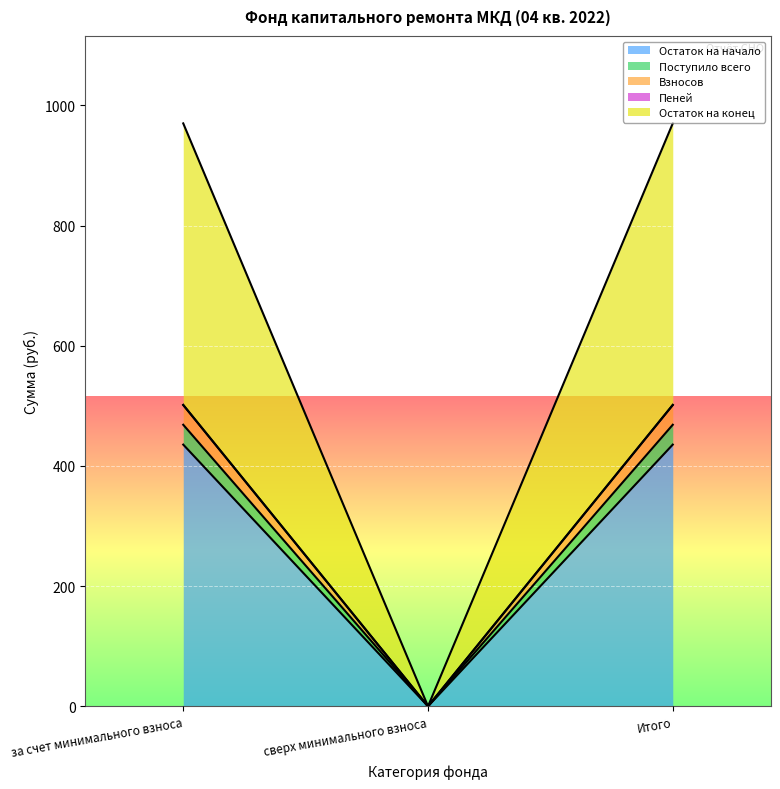

Is it true that Остаток на конец equals 1556.3 at Итого?

False